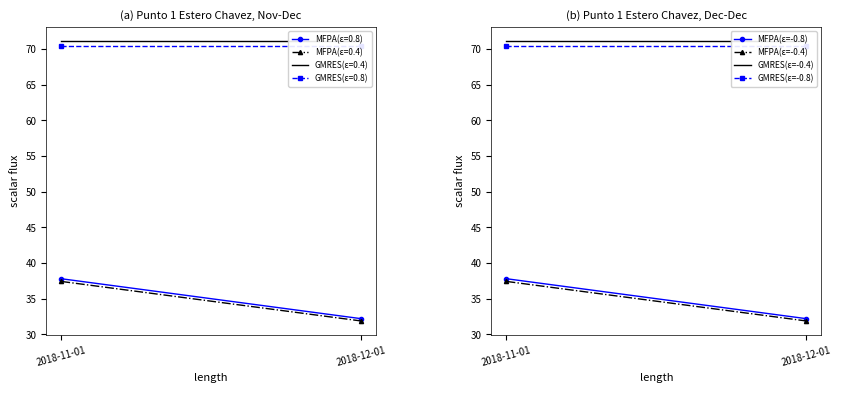

What position from the left is 2018-12-01?

2